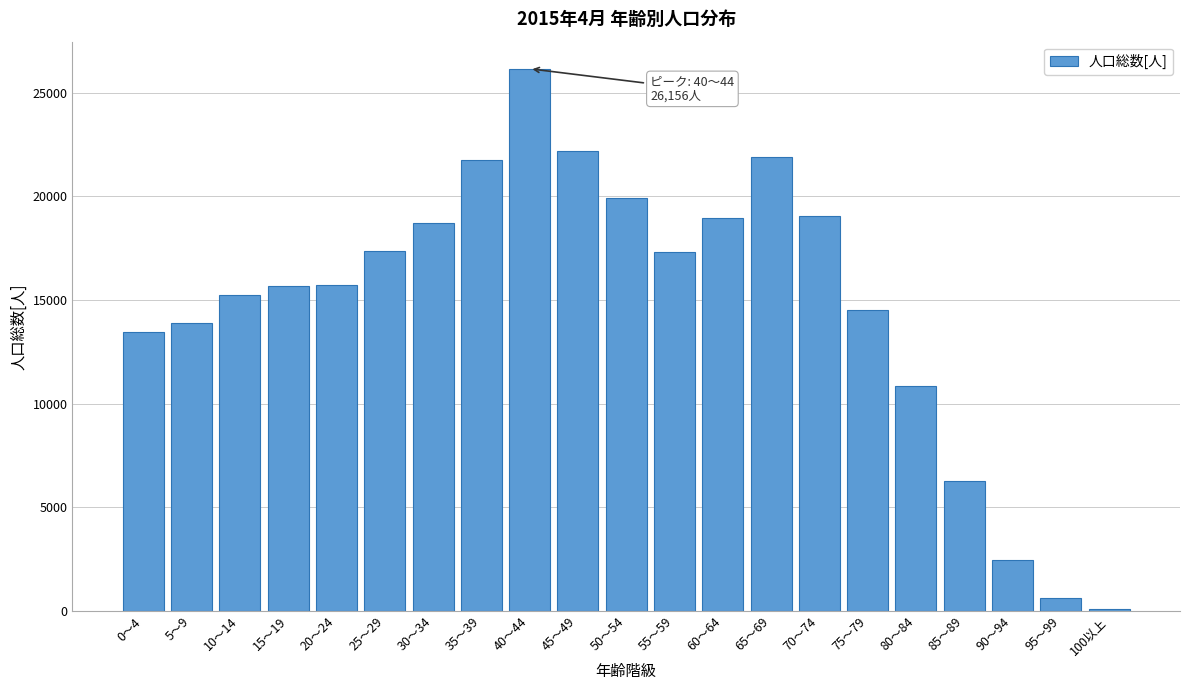

At which label is the value closest to 13134?

0～4